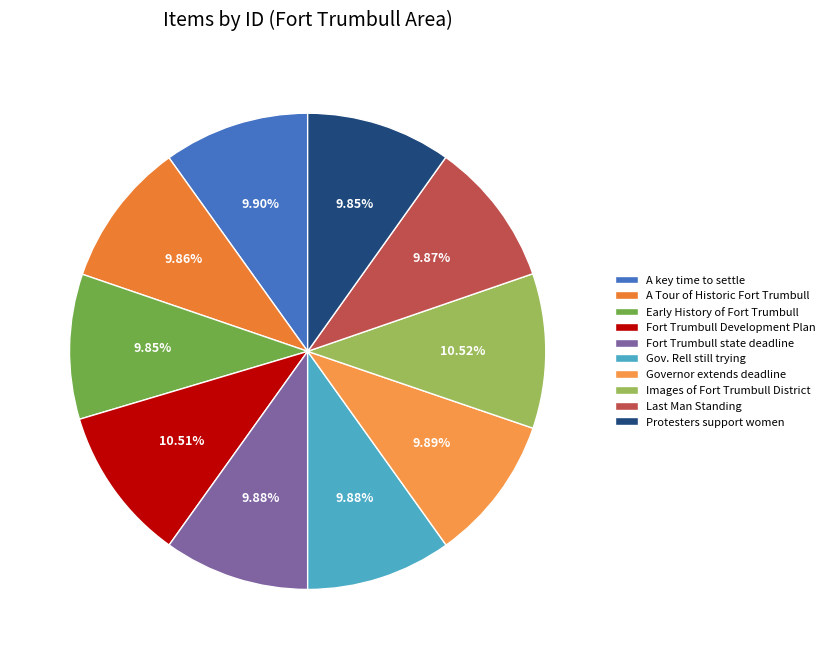

Combined, what portion of the pie is A key time to settle and Gov. Rell still trying?

19.8%